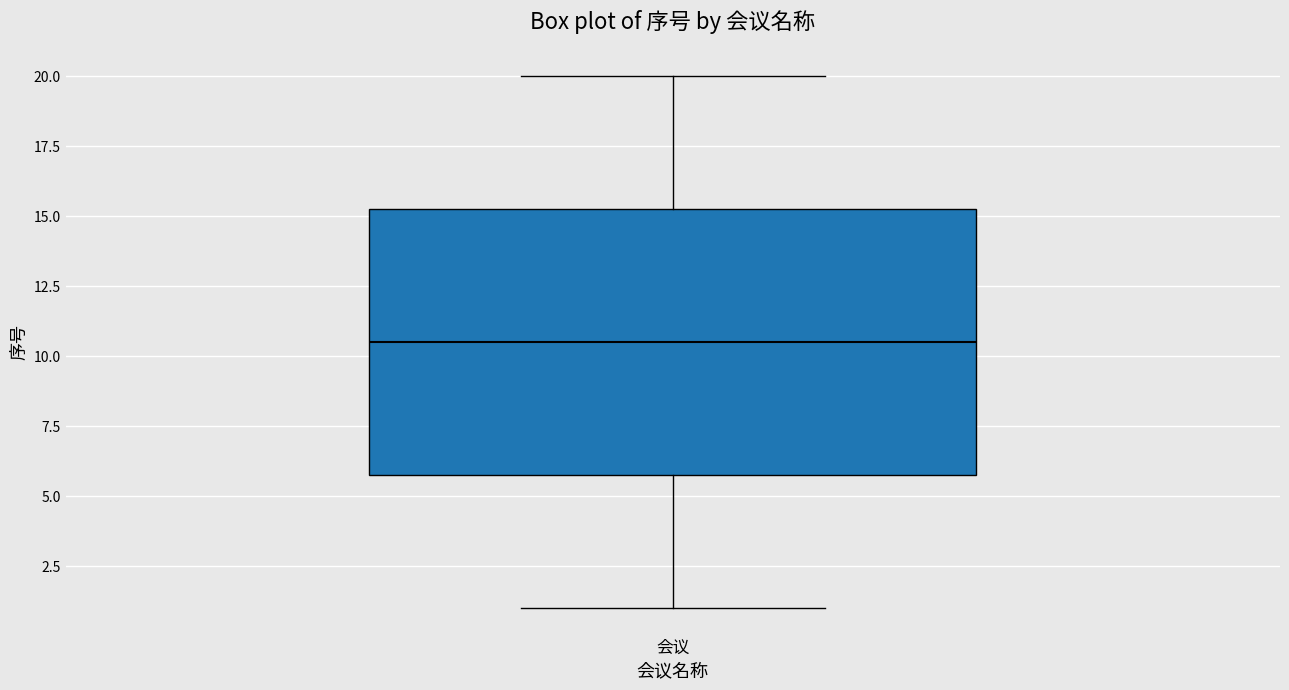

Read this box plot against the y-axis: the position of the median line, the range covered by the box, and the ends of both whiskers. The values are not printed on the chart, so give them approximately, as read against the axis.

median 10.5, box 6.0 to 15.5, whiskers 1.0 to 20.0